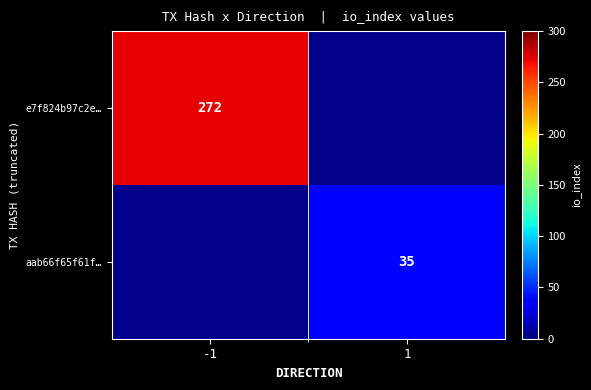

True or false: e7f824b97c2e… has a value of 62 at -1.

False